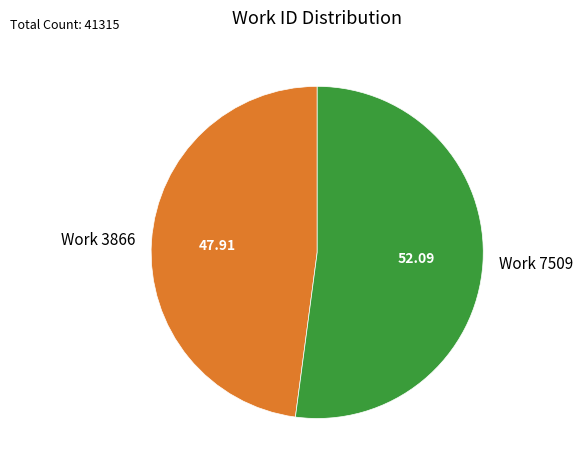

Rank the categories by value from highest to lowest.

Work 7509, Work 3866